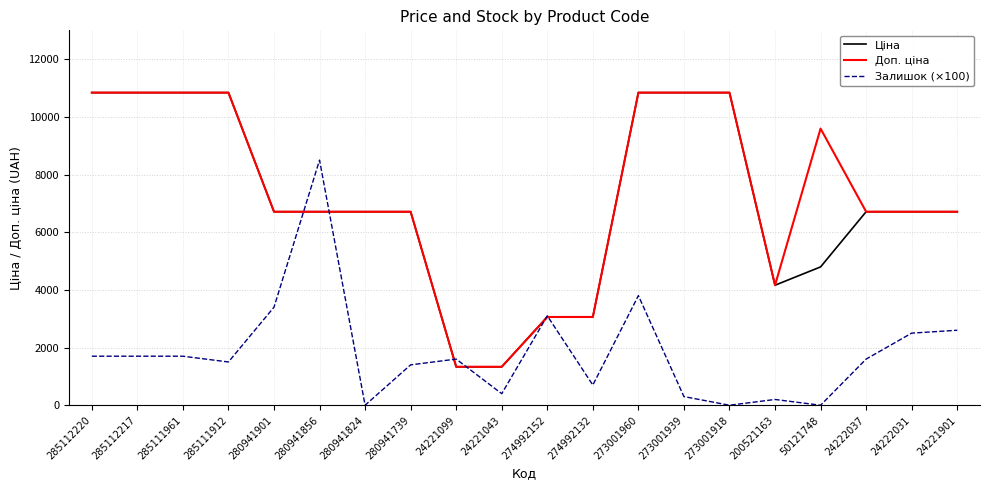

True or false: Залишок (×100) has a value of 844.4 at 273001960.

False